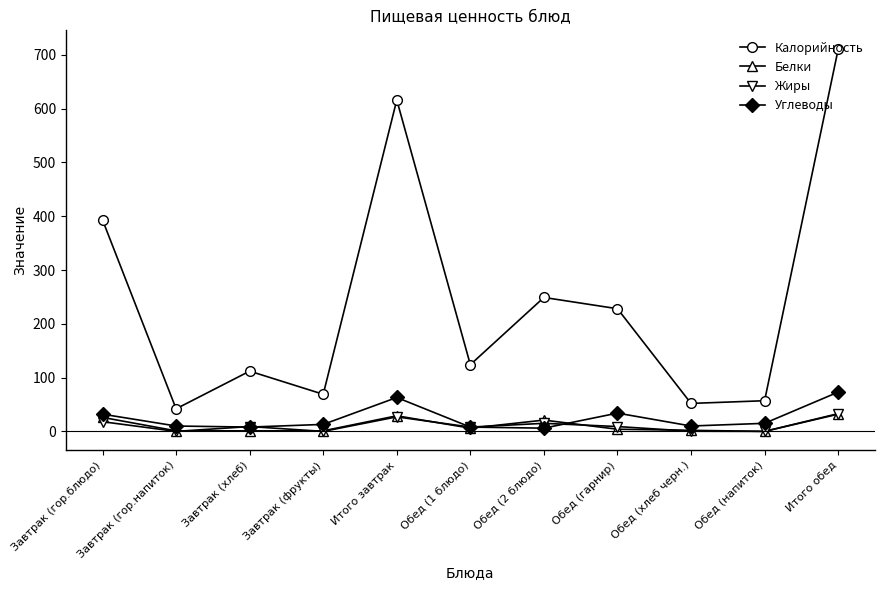

What position from the left is Обед (гарнир)?

8